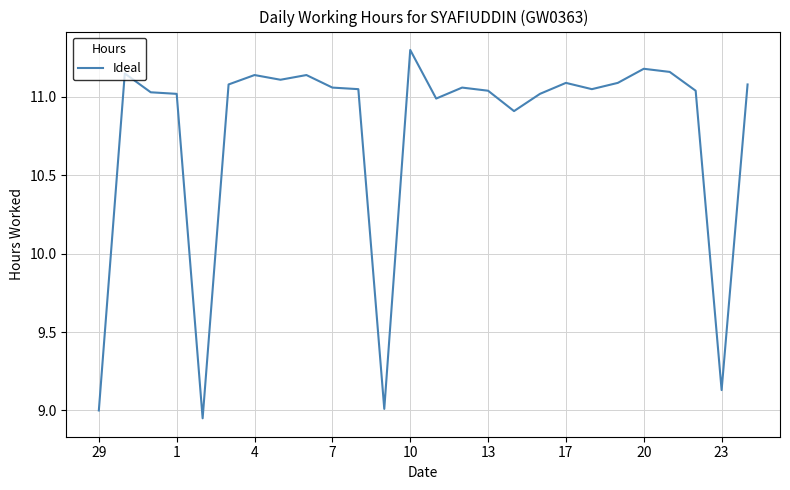

Does the chart have visible grid lines?

Yes